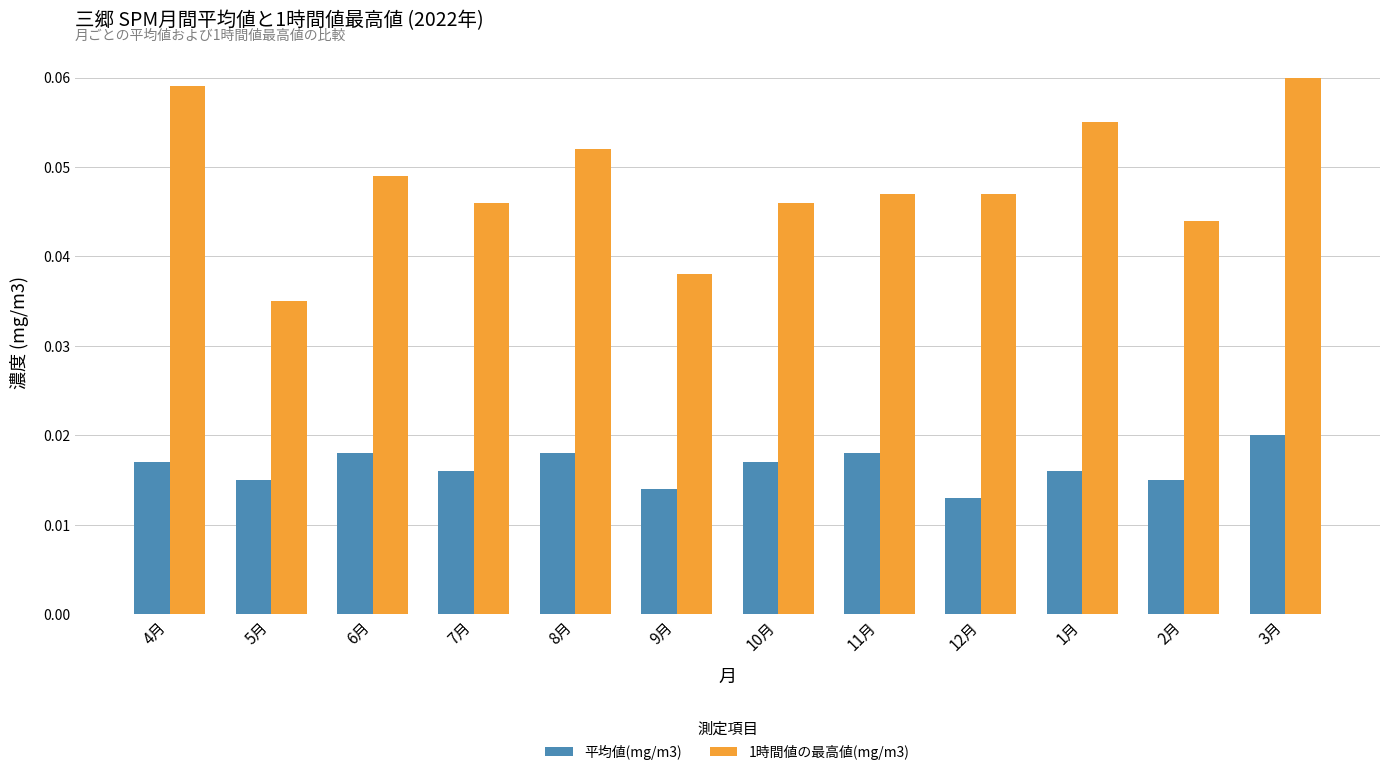

Between 4月 and 6月, which series saw the biggest shift?

1時間値の最高値(mg/m3)